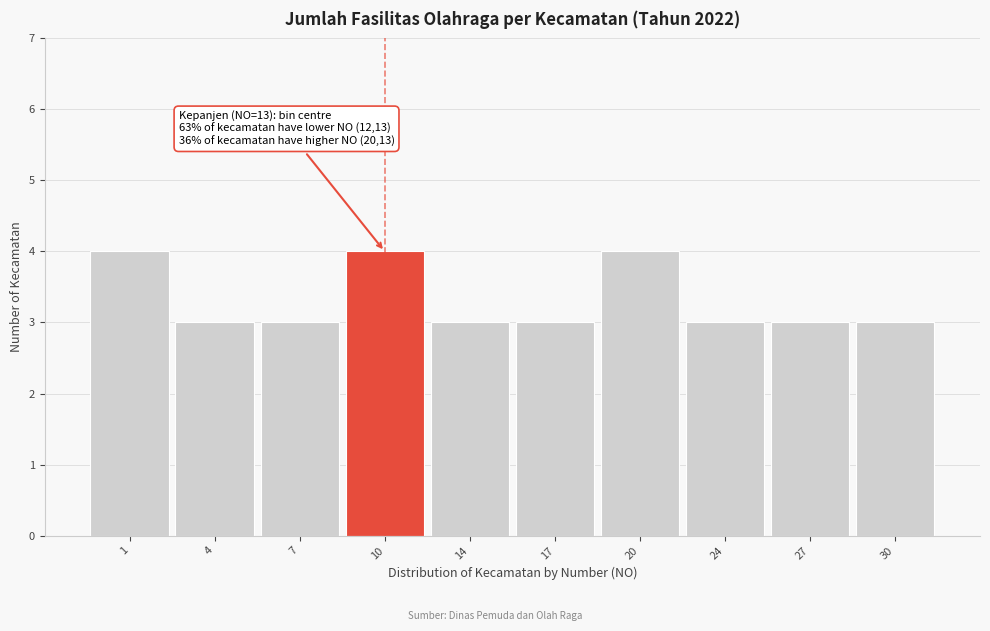

Reading left to right, extract all data points from this chart.

4	3	3	4	3	3	4	3	3	3